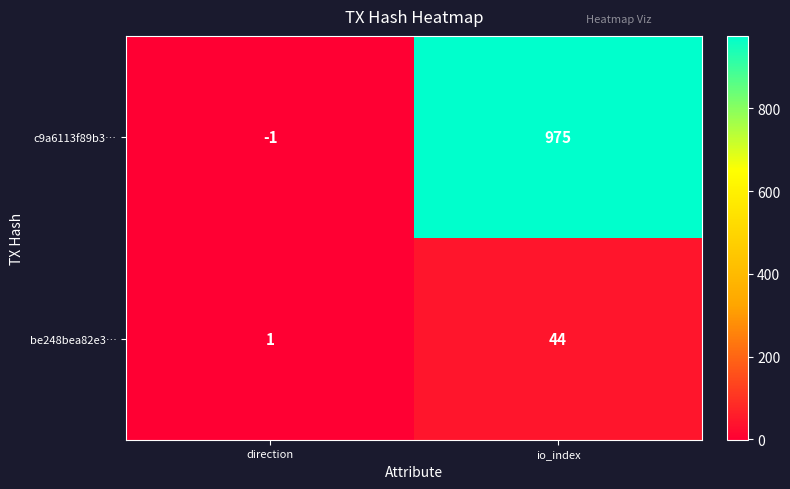

Which series has the largest total across all categories?

c9a6113f89b3…